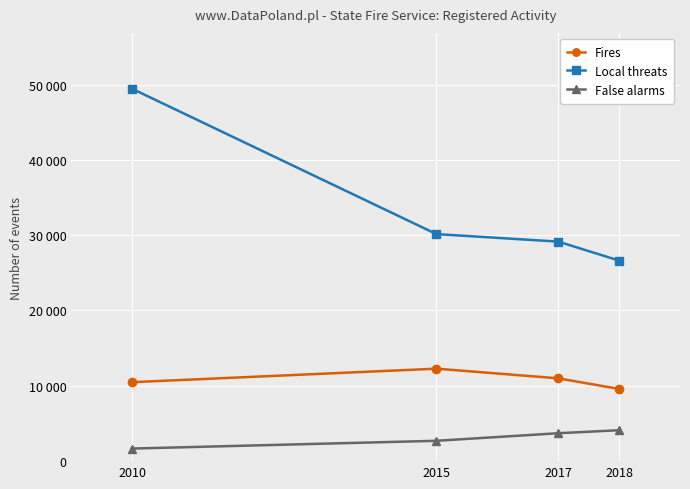

What are all the series names shown in the legend?

Fires, Local threats, False alarms